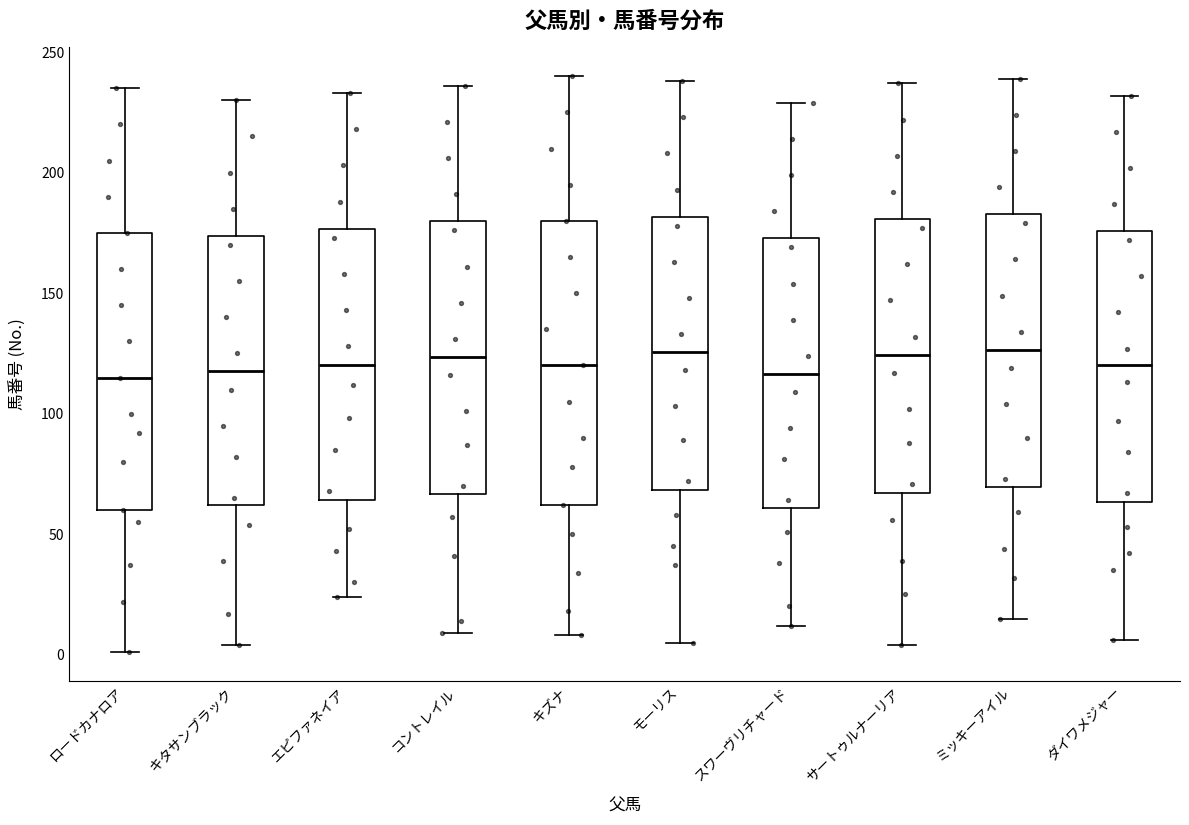

Where does the upper whisker of the box for ダイワメジャー end on the y-axis? The values are not printed on the chart, so give them approximately, as read against the axis.

230